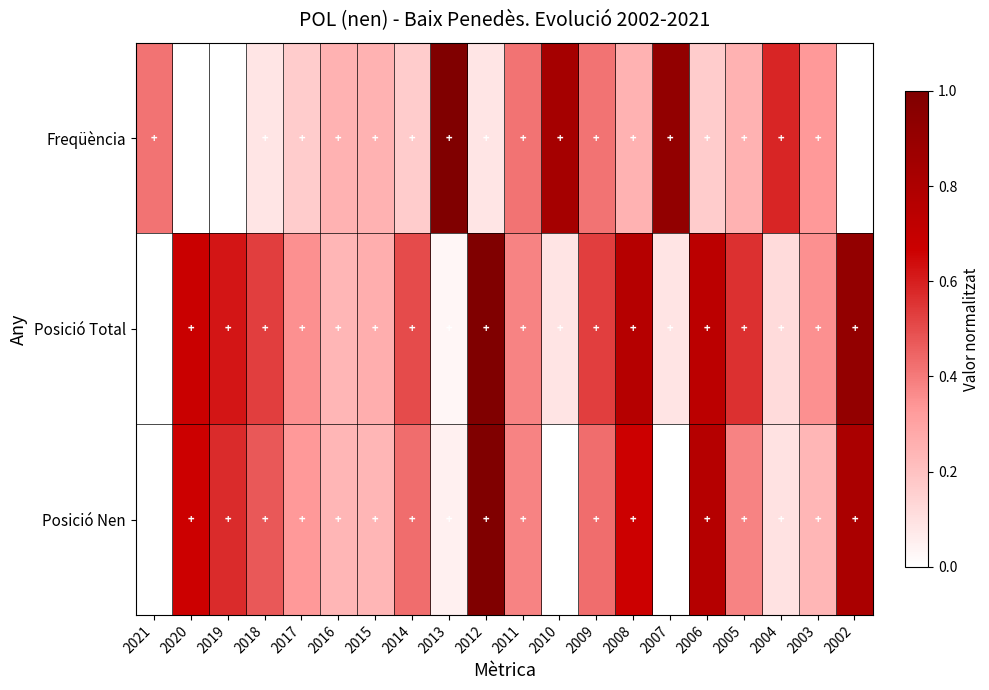

What is the difference between the highest and lowest values at 2021?

0.4